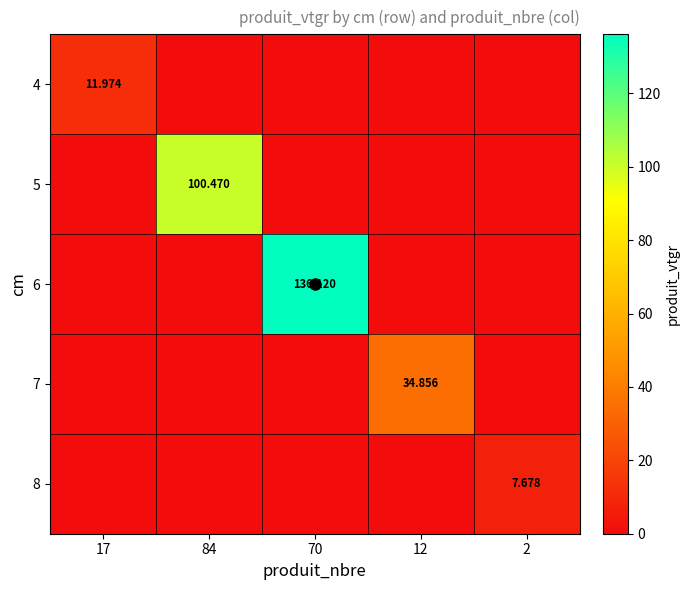

Which series has the largest total across all categories?

6